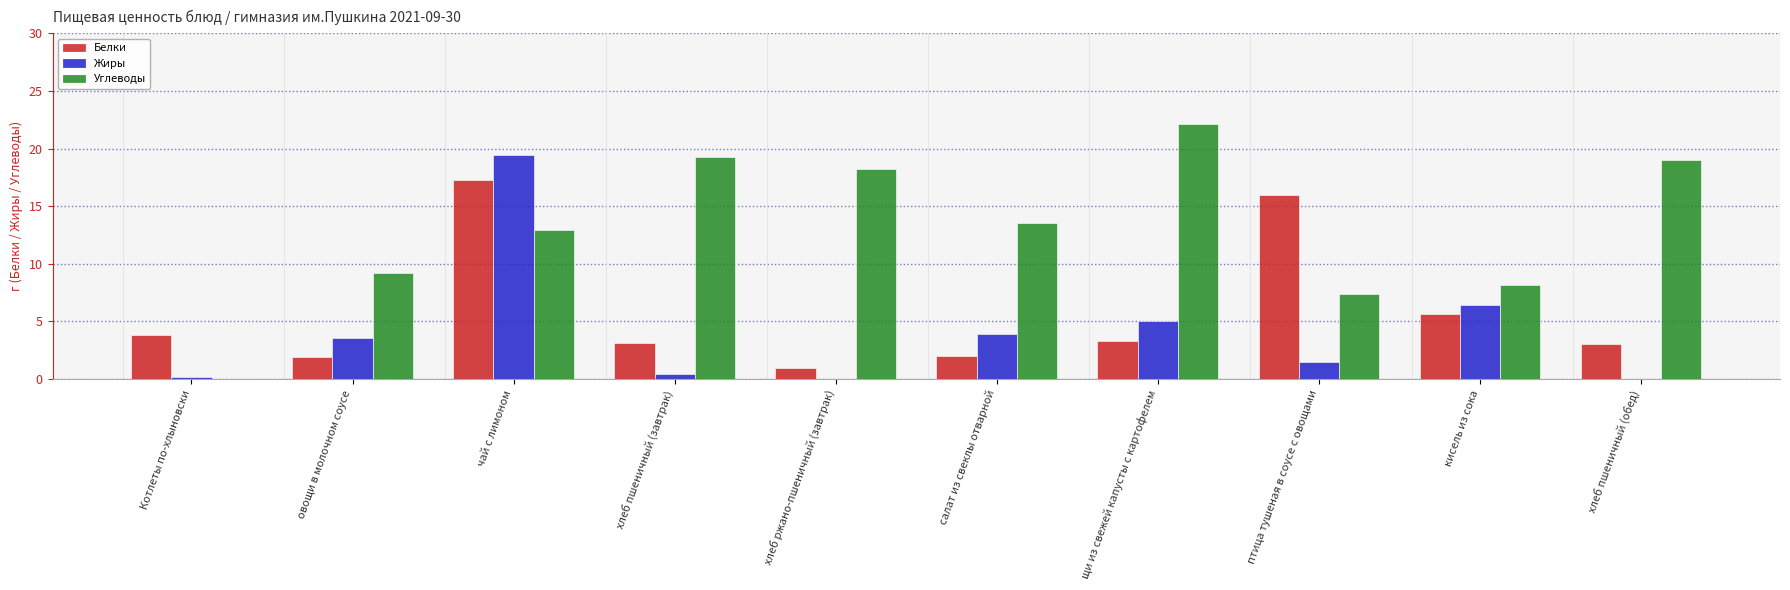

The Жиры series shows 1.4 at птица тушеная в соусе с овощами. True or false?

True